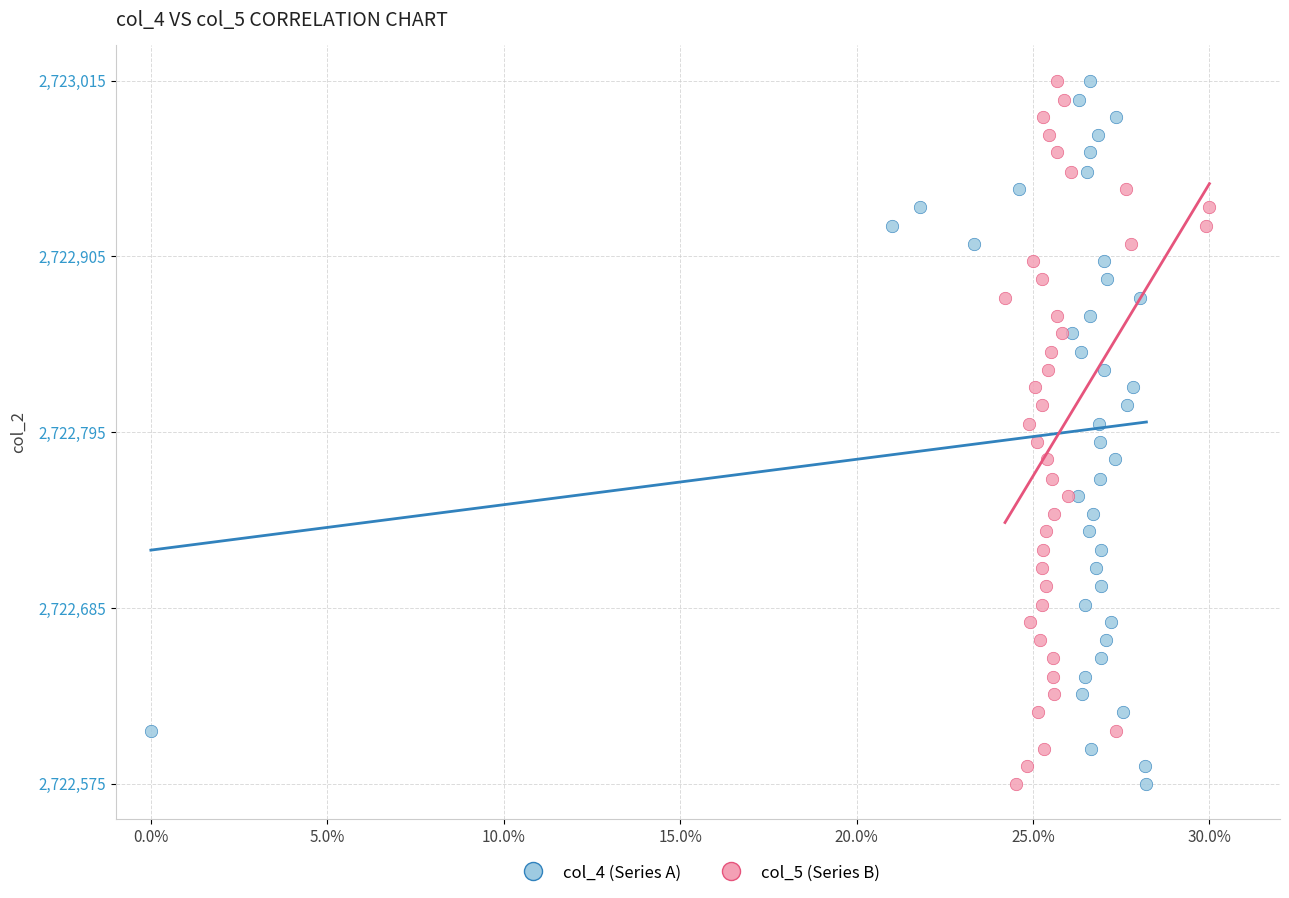

What are all the series names shown in the legend?

col_4 (Series A), col_5 (Series B)